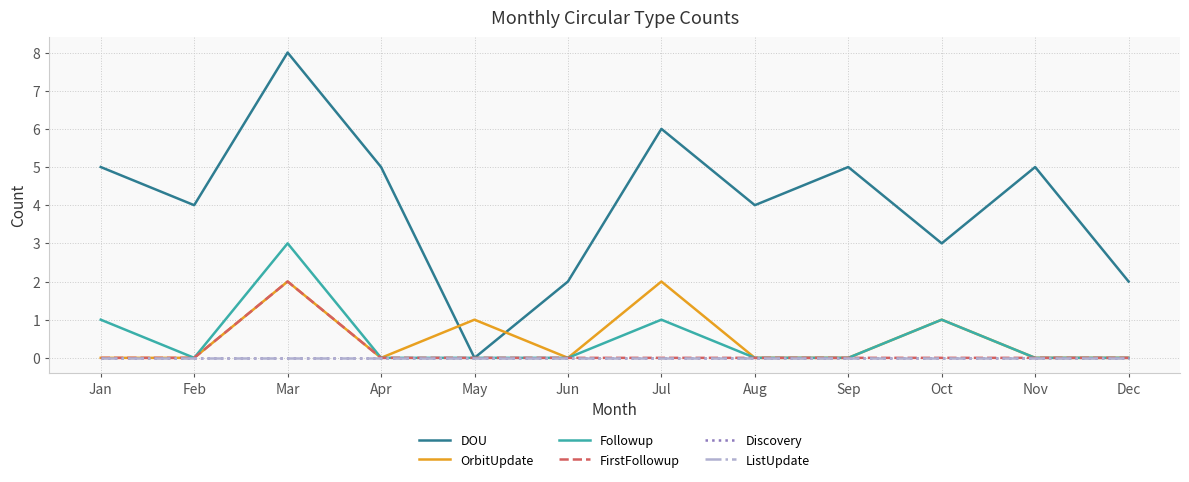

Is this an area chart (filled region under the line)?

No